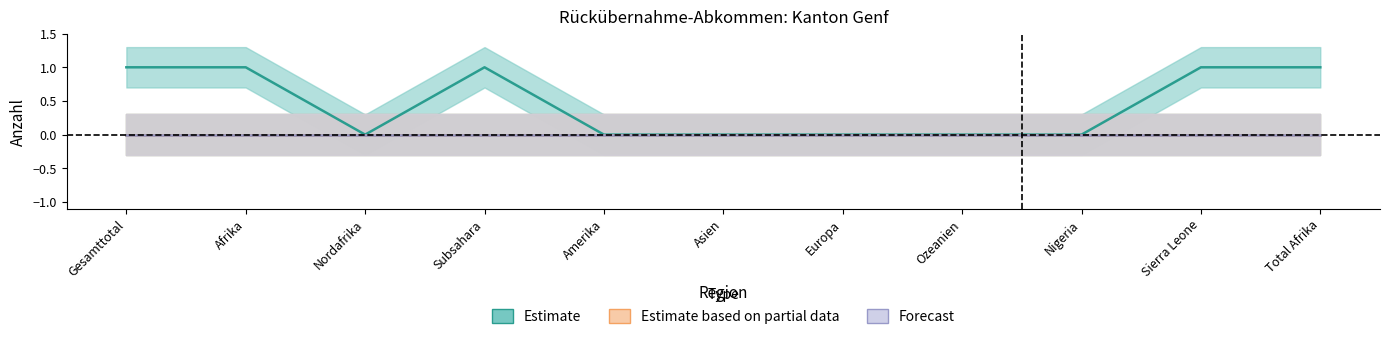

Does the chart have visible grid lines?

No